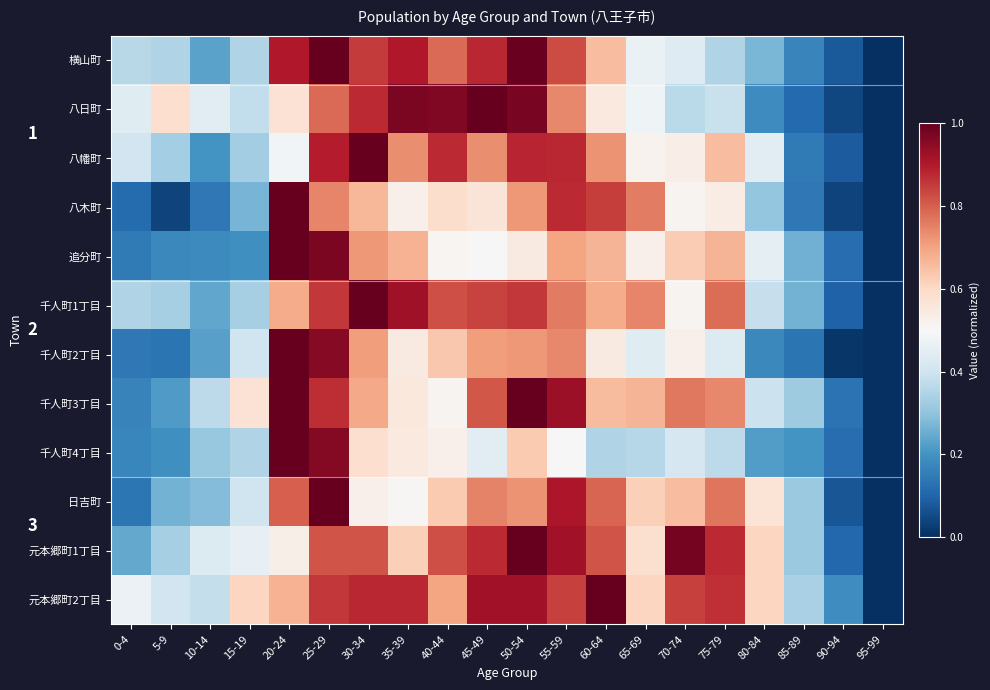

The value of 千人町3丁目 at 45-49 is 0.8. True or false?

True